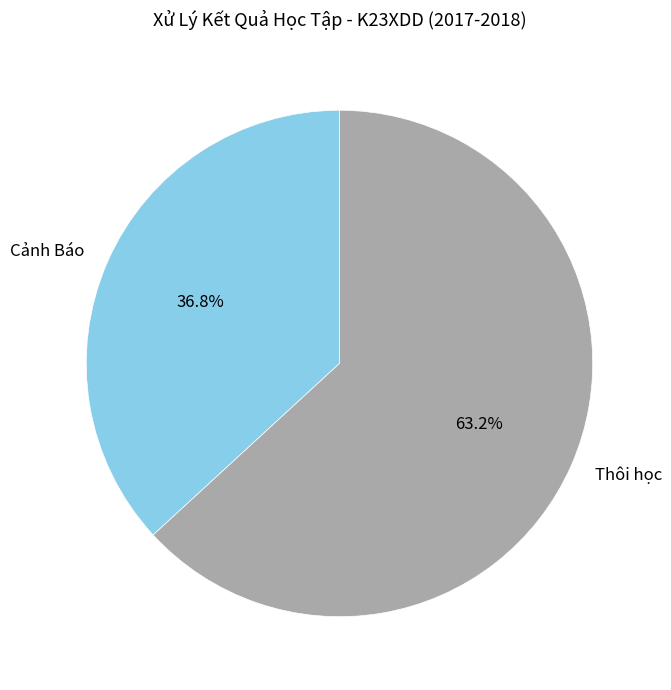

Count the number of slices in the pie.

2